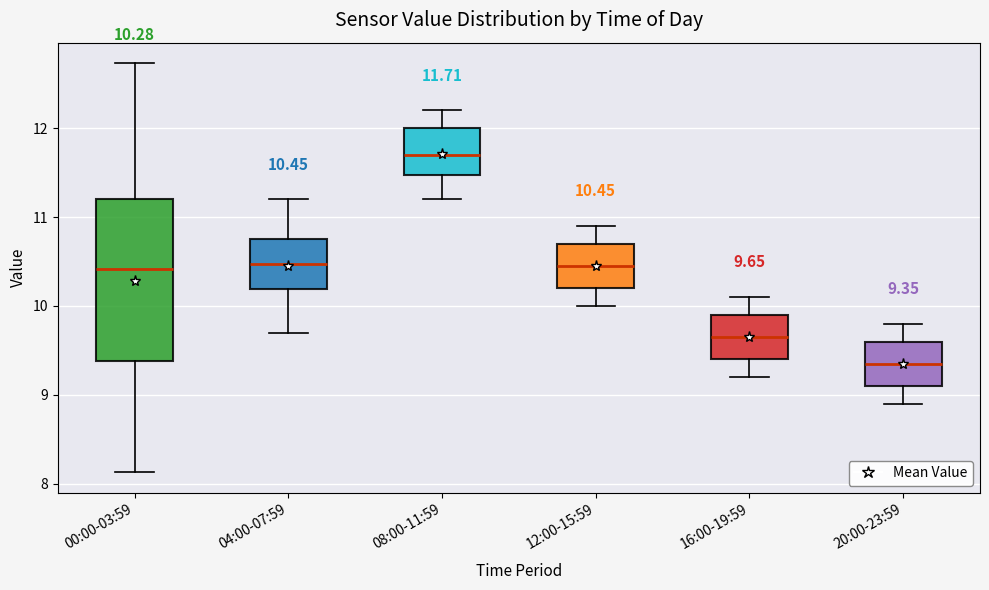

Which box has the lowest median line?

20:00-23:59